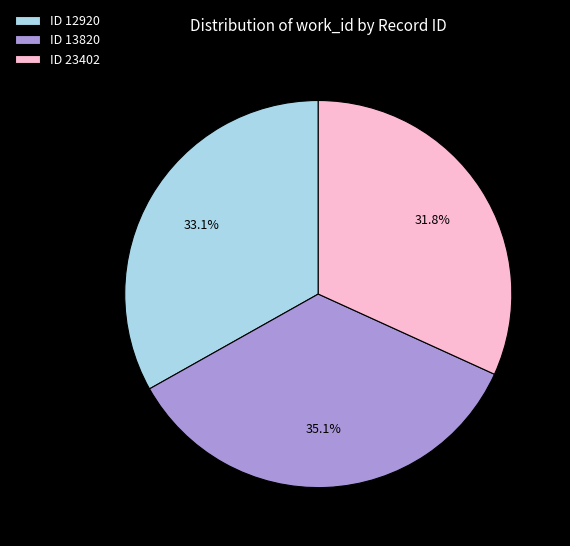

Approximately how many times larger is the value at ID 12920 compared to ID 23402?

1.0